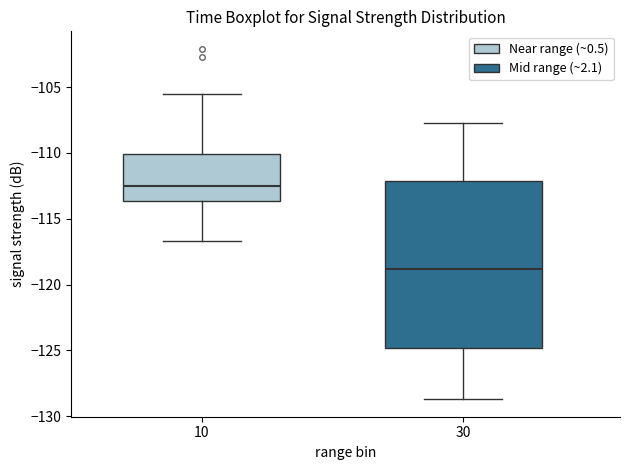

Comparing the boxes themselves (not the whiskers), which one is the tallest?

30